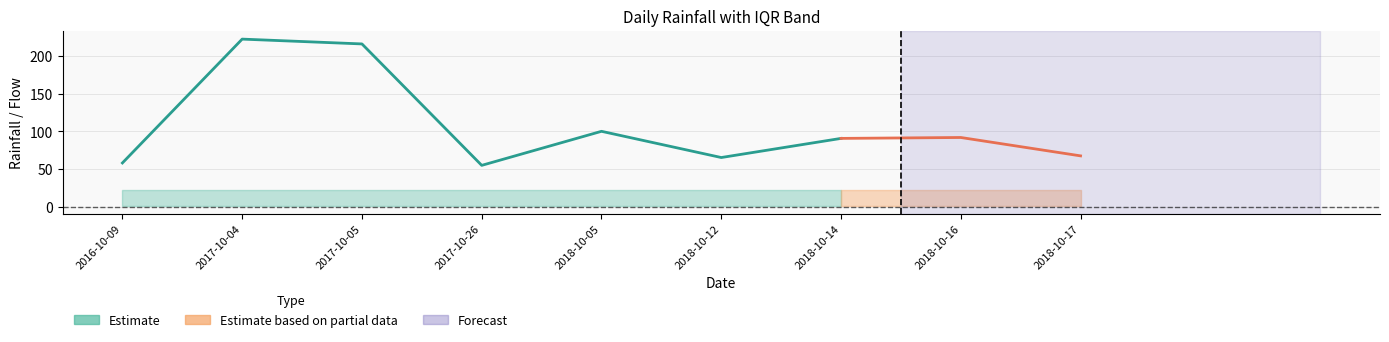

Is it true that LLUVIA_DIARIA equals 222.6 at 2017-10-04?

True